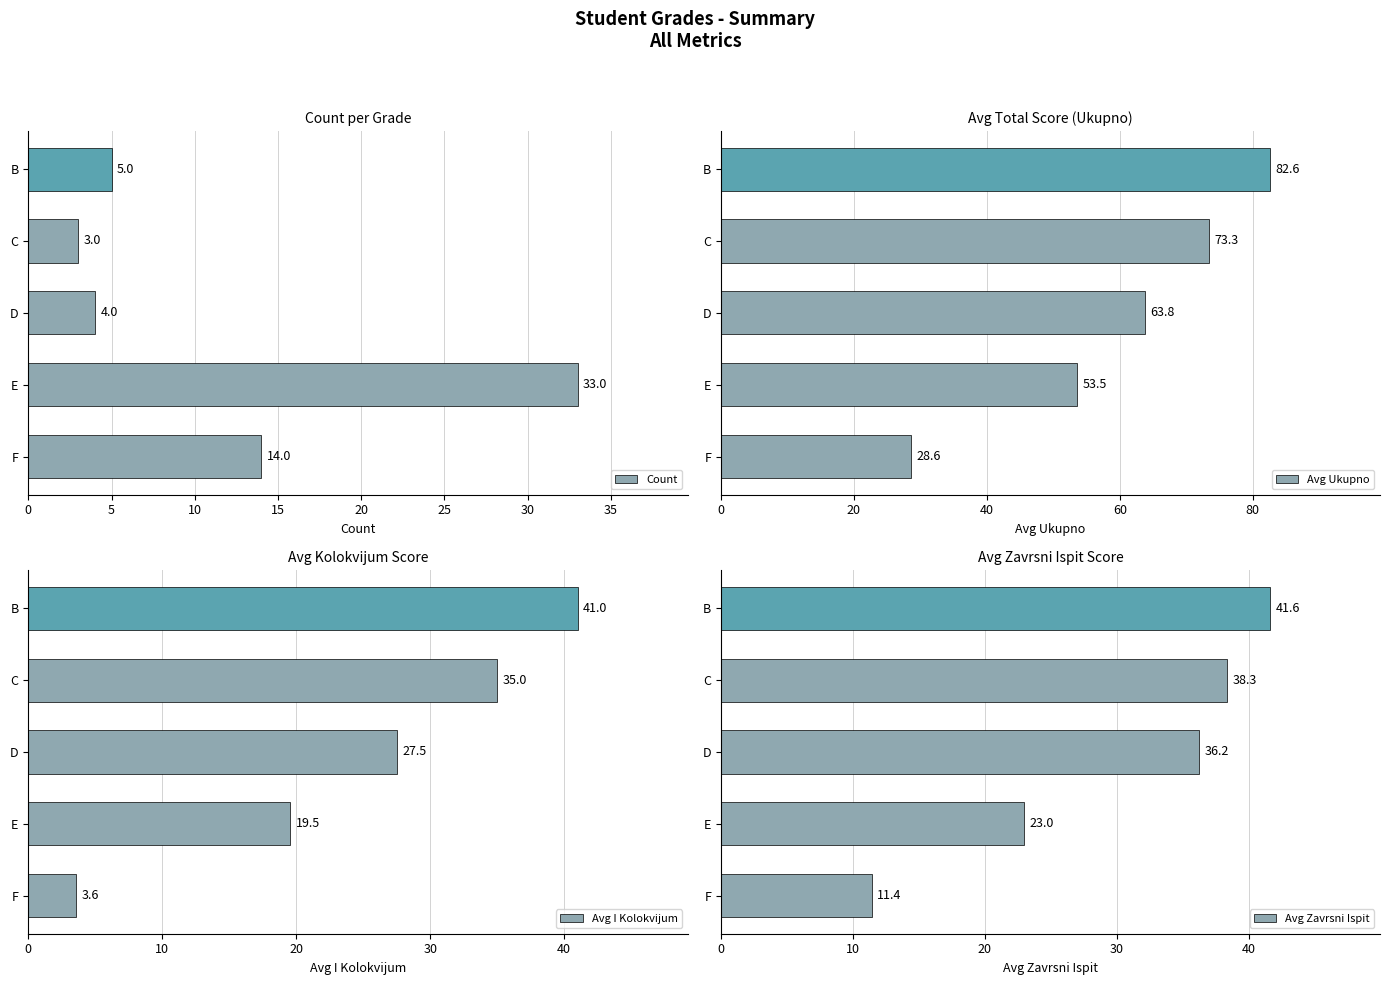

What is the average value of the Count series?

12